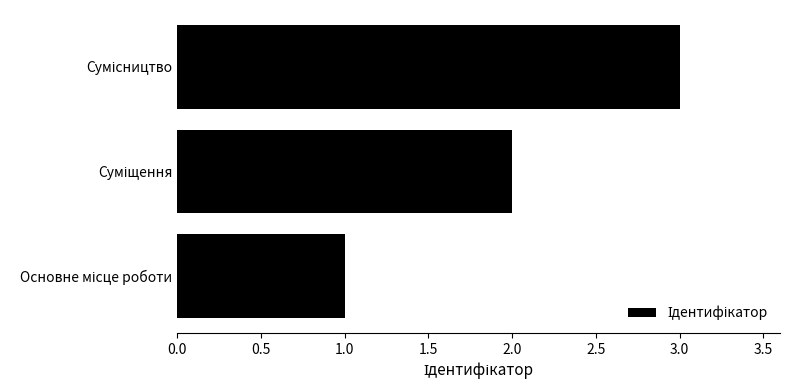

What is the greatest value displayed?

3